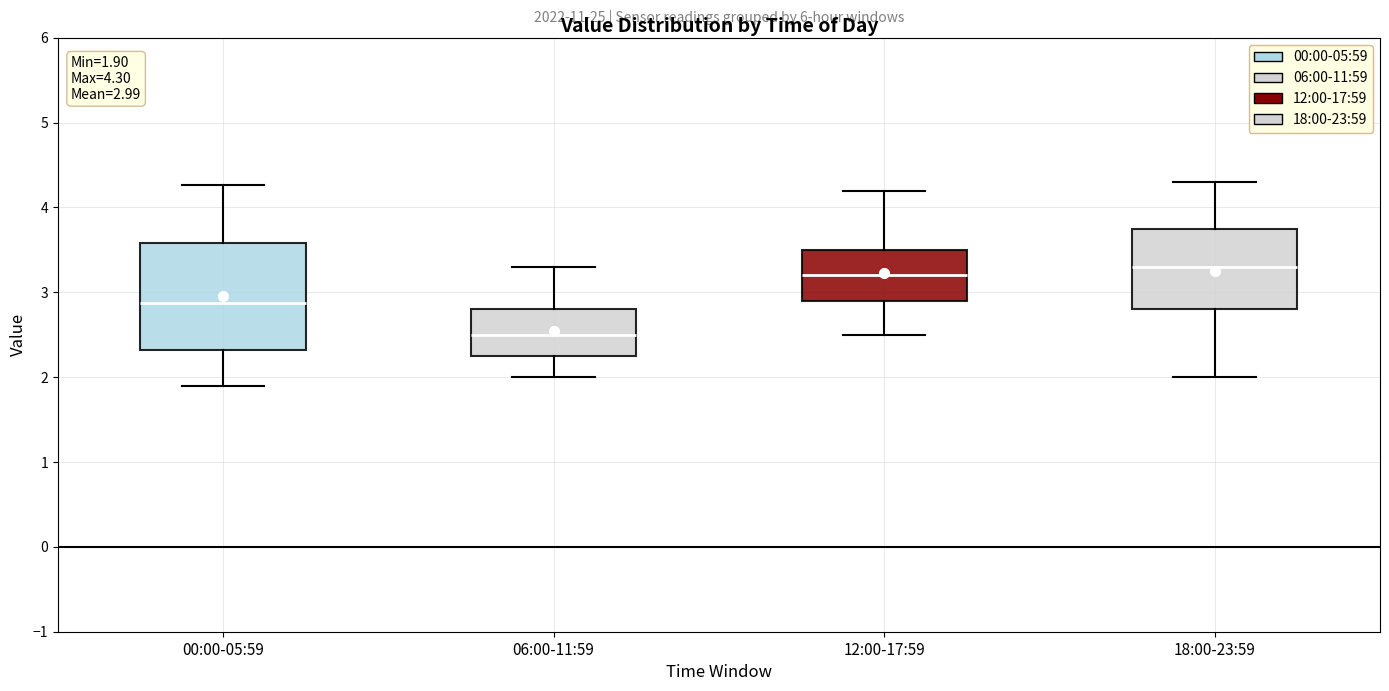

Comparing the boxes themselves (not the whiskers), which one is the tallest?

00:00-05:59